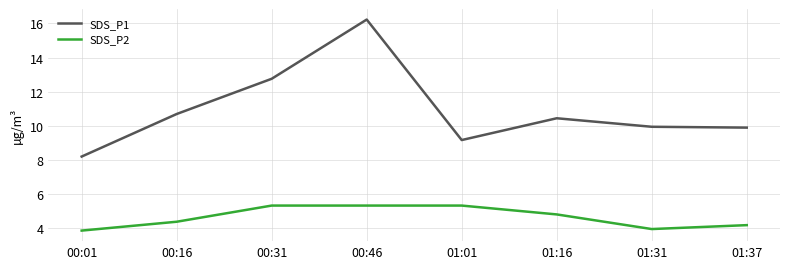

How many lines are shown in the chart?

2